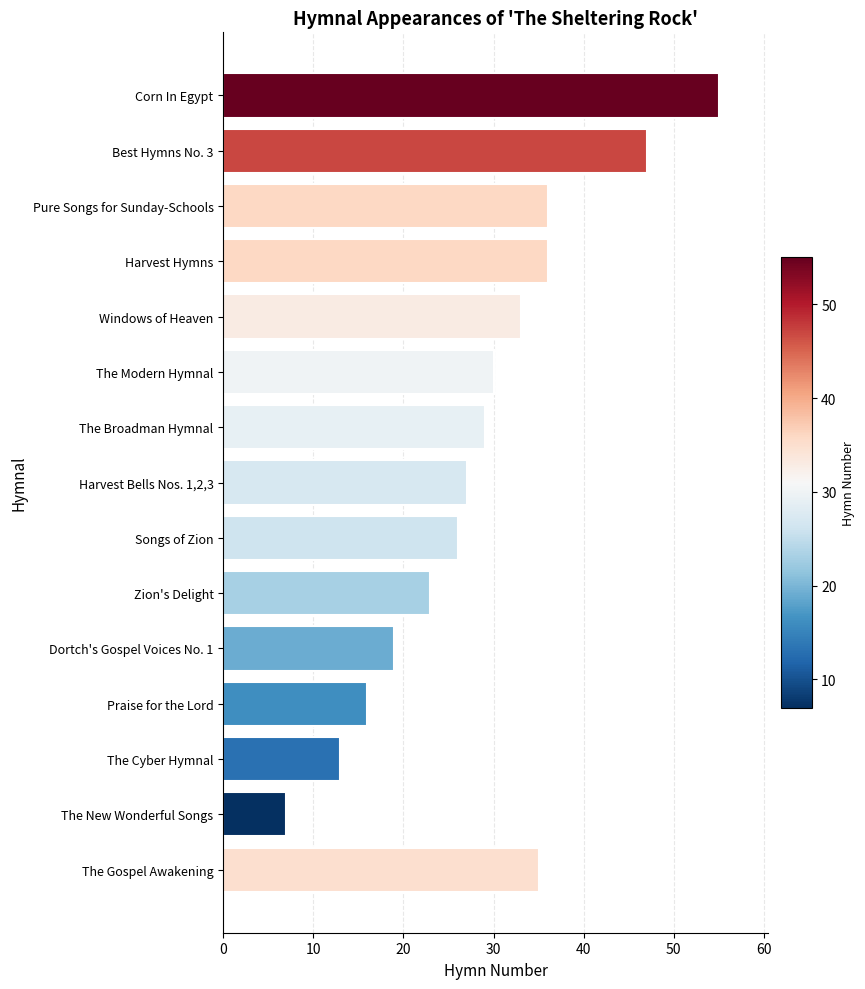

Reading bottom to top, list all the values displayed in this chart.

The Gospel Awakening=35	The New Wonderful Songs=7	The Cyber Hymnal=13	Praise for the Lord=16	Dortch's Gospel Voices No. 1=19	Zion's Delight=23	Songs of Zion=26	Harvest Bells Nos. 1,2,3=27	The Broadman Hymnal=29	The Modern Hymnal=30	Windows of Heaven=33	Harvest Hymns=36	Pure Songs for Sunday-Schools=36	Best Hymns No. 3=47	Corn In Egypt=55